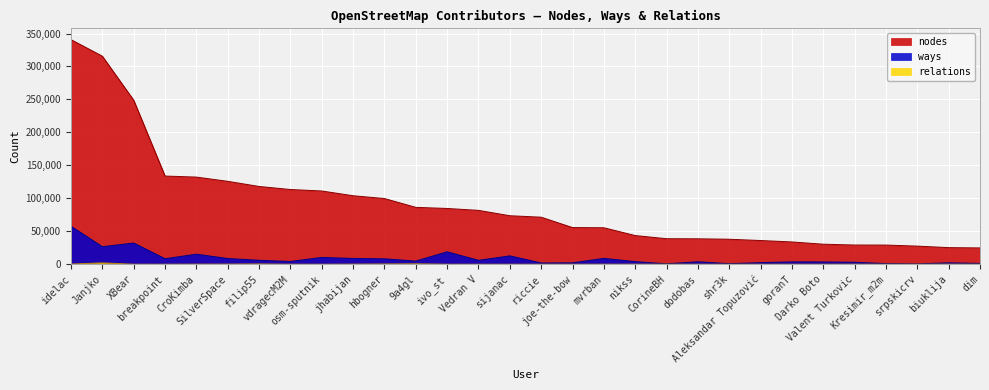

What is the smallest value displayed?

4